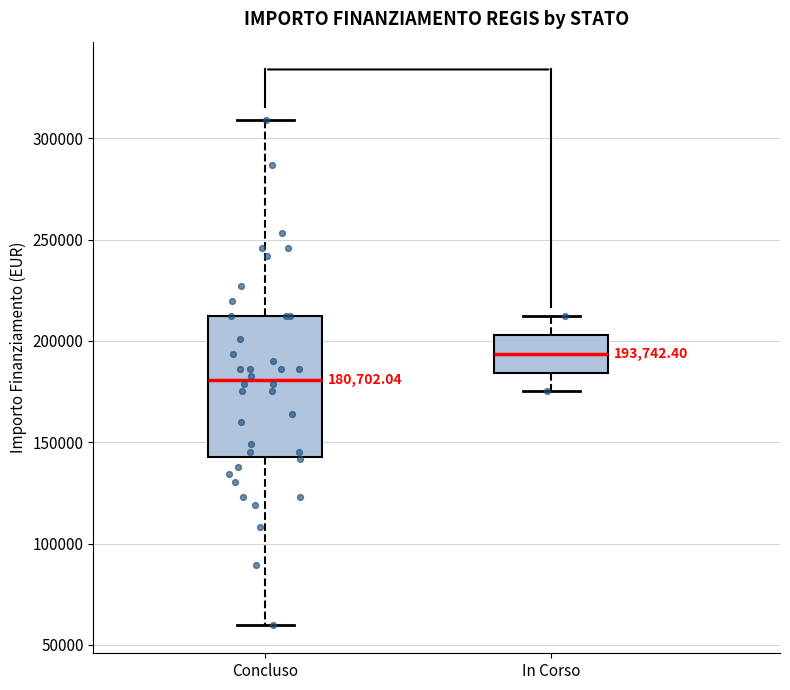

Which box's median line is the highest?

In Corso